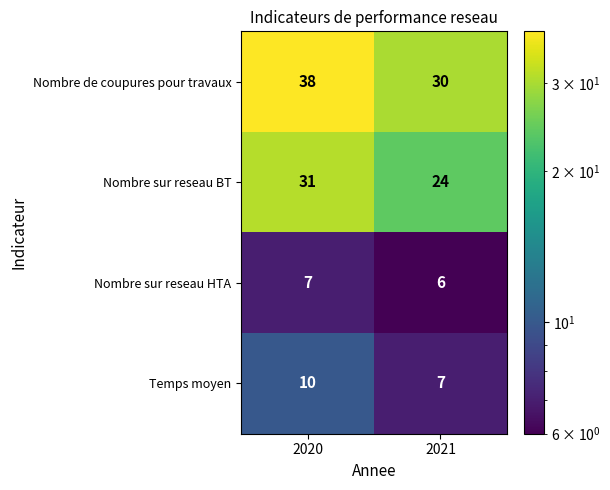

How many series are shown in this chart?

4